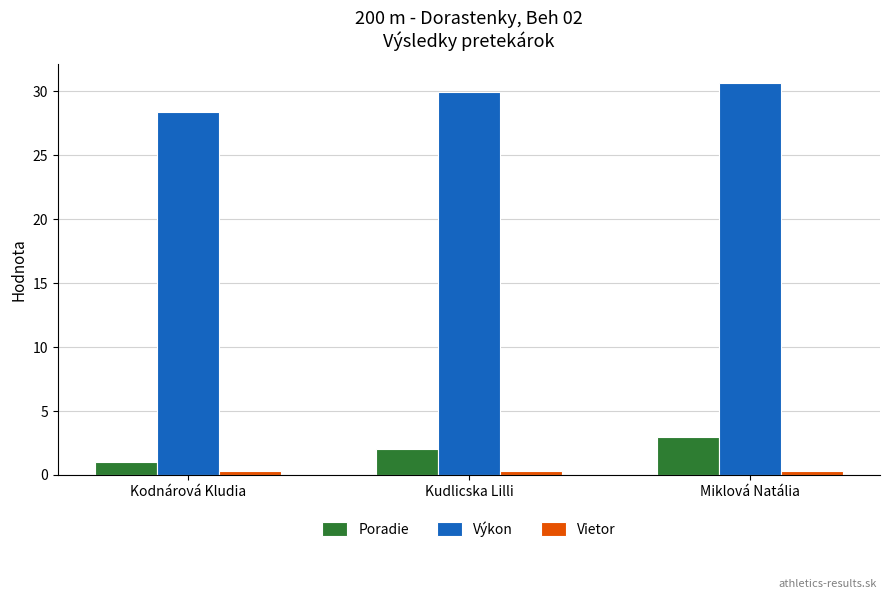

List the labels in order of Poradie value, smallest first.

Kodnárová Kludia, Kudlicska Lilli, Miklová Natália